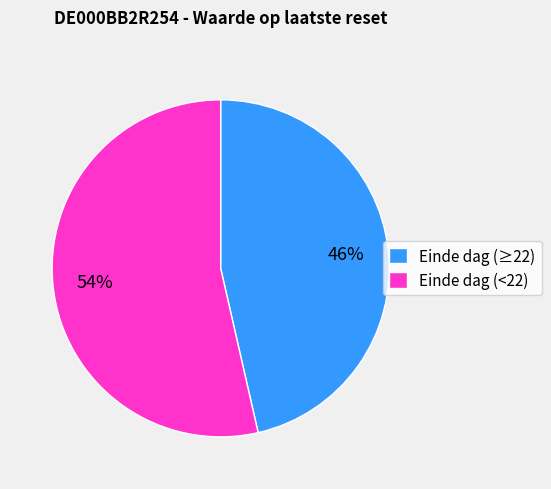

Which category has the smallest portion of the pie?

Einde dag (≥22)